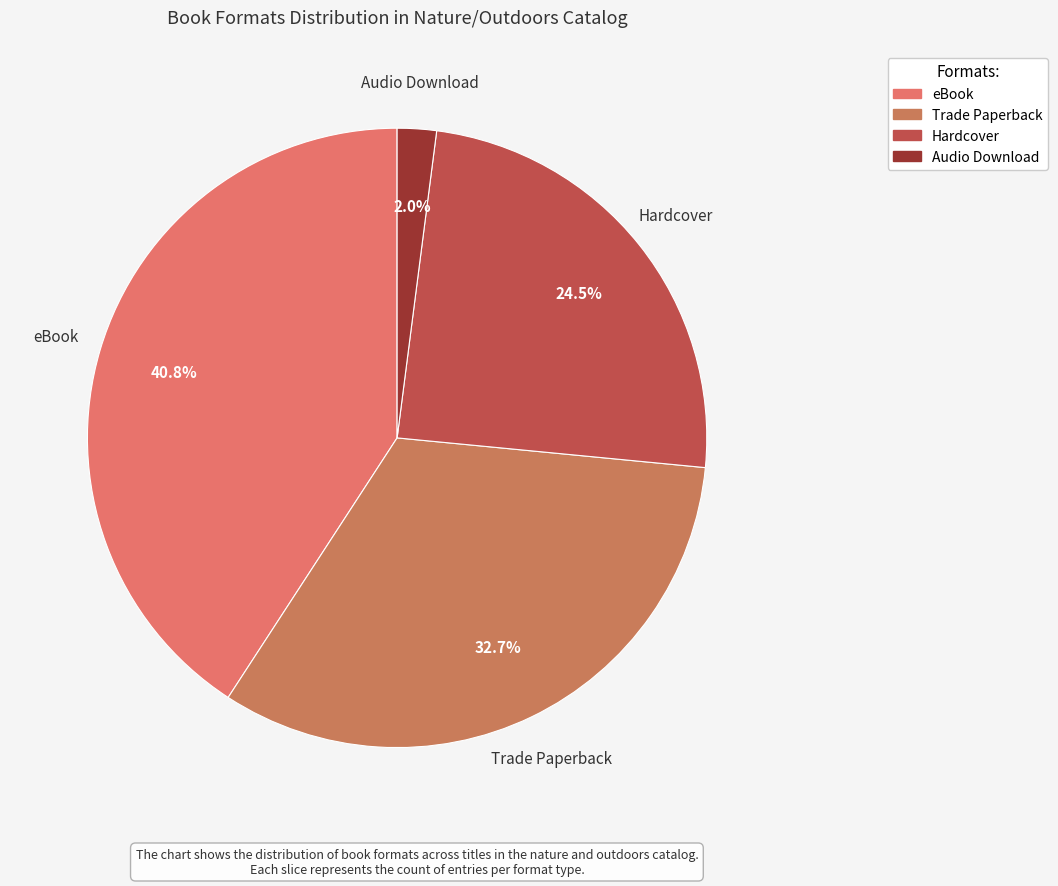

What percentage do Audio Download and Trade Paperback together represent?

34.7%